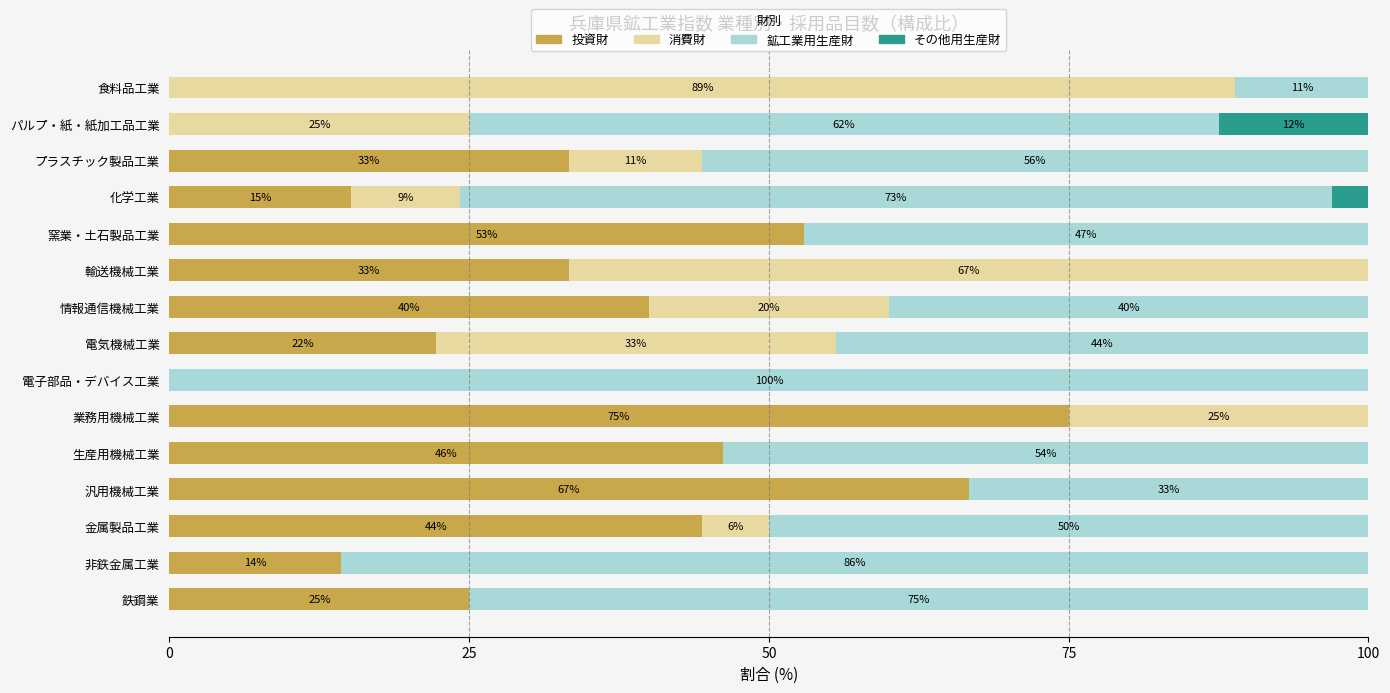

What is the maximum value for 投資財?

75.0